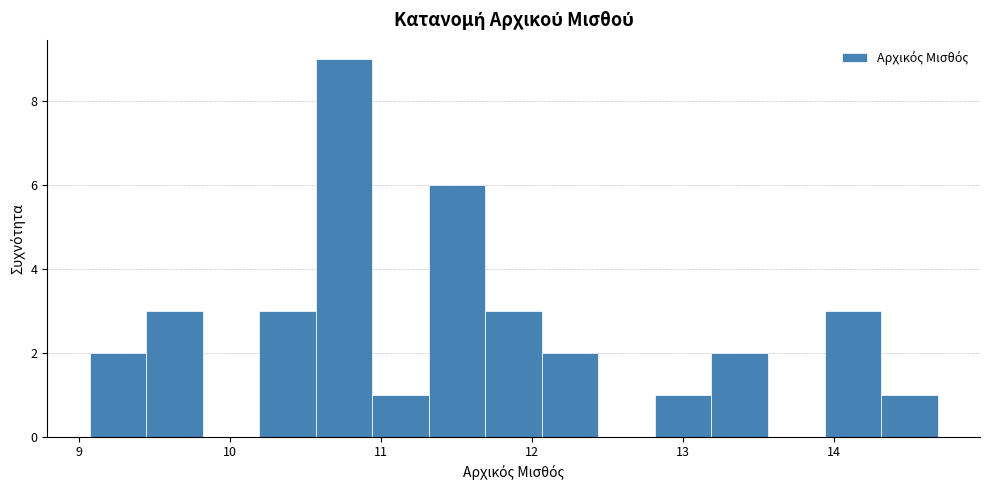

Read against the x-axis, roughly where is the centre of the tallest bar?

10.8